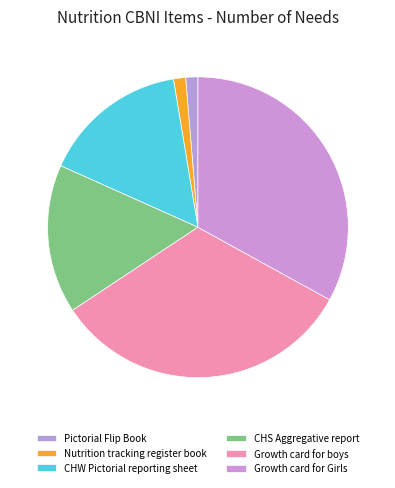

Is it true that CHS Aggregative report is 16% of the pie?

True